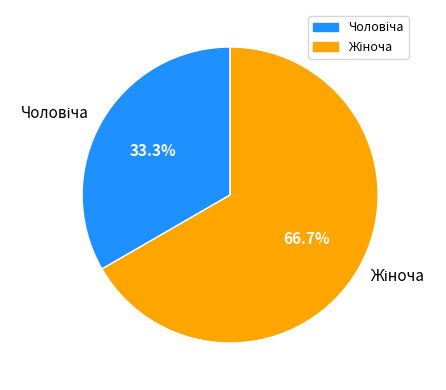

Does any single category account for the majority?

Yes